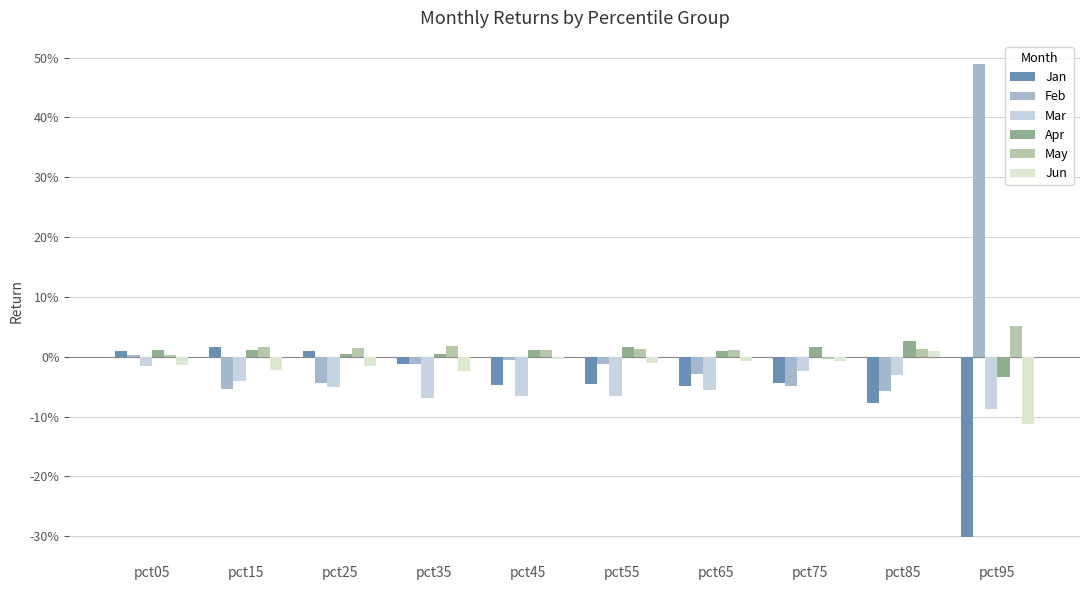

Does the chart contain any negative values?

Yes